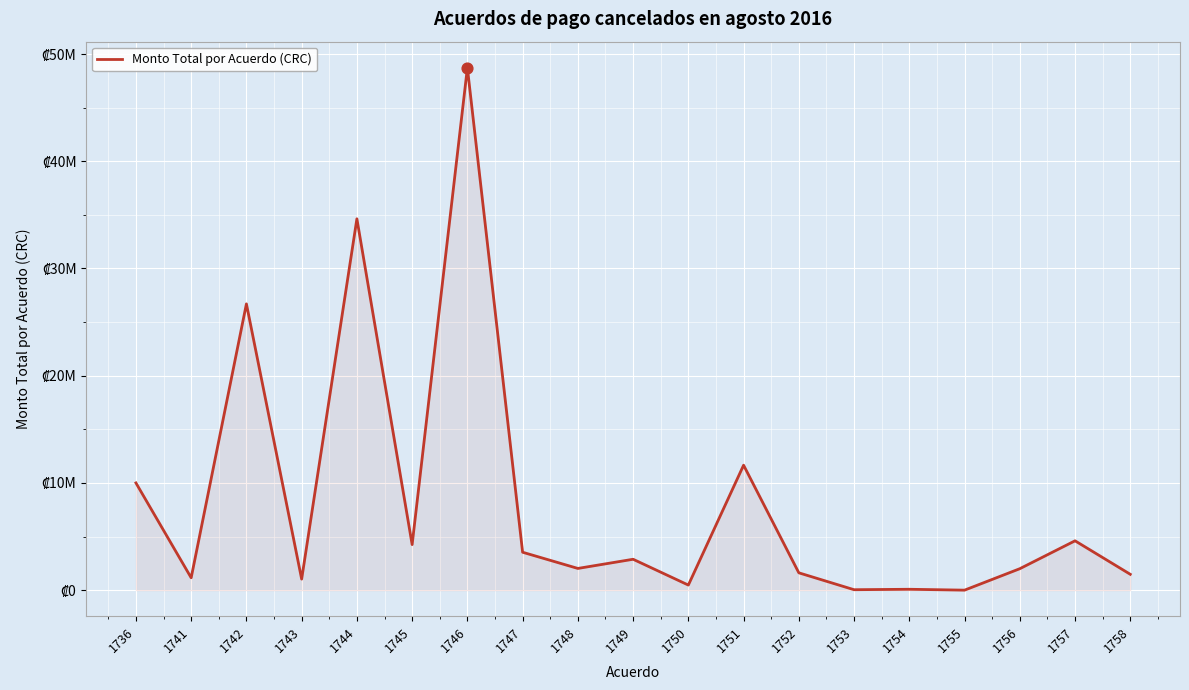

Between 1736 and 1755, which is larger?

1736